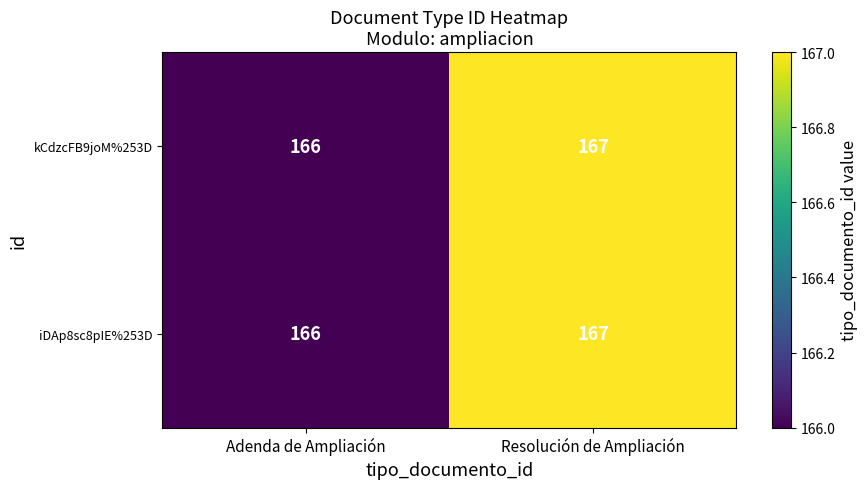

Is the value of iDAp8sc8pIE%253D at Resolución de Ampliación greater than the value of kCdzcFB9joM%253D at Adenda de Ampliación?

Yes